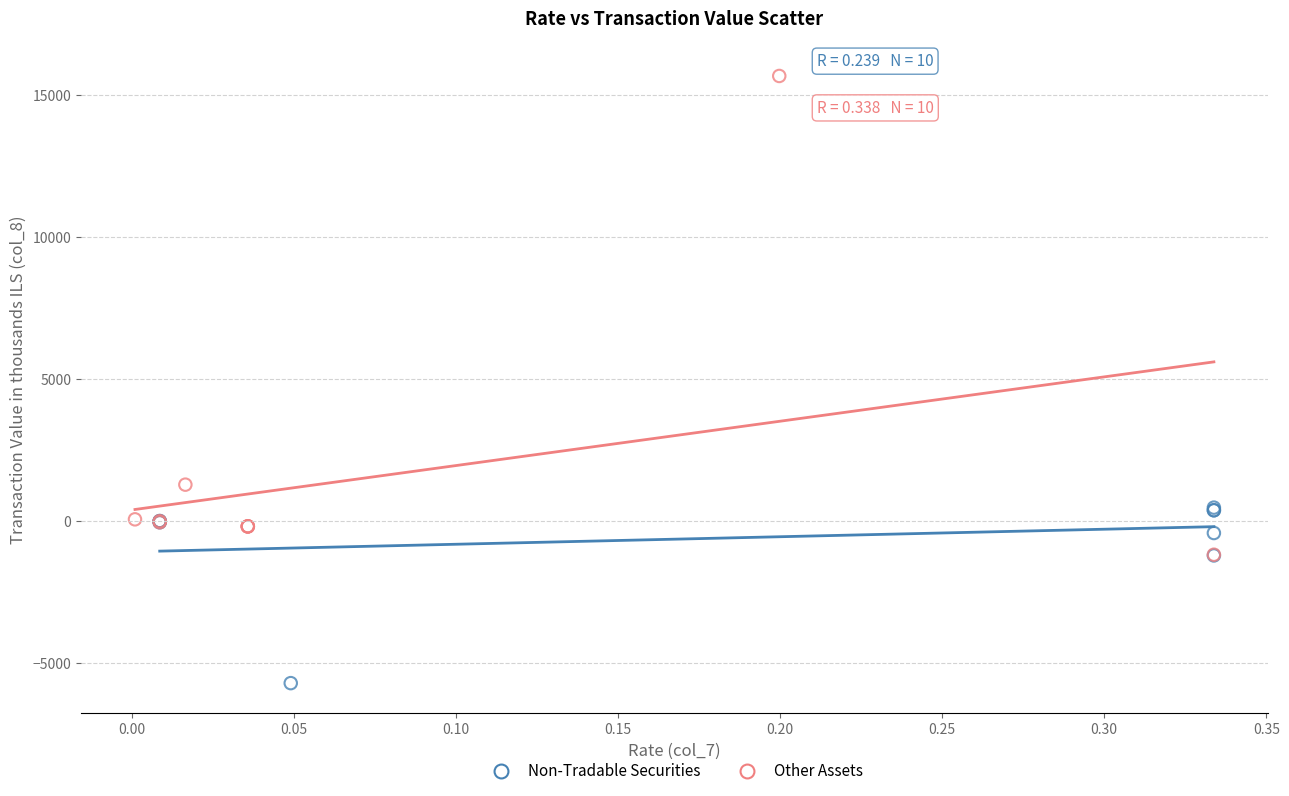

Which series has the widest spread of Y values?

Other Assets